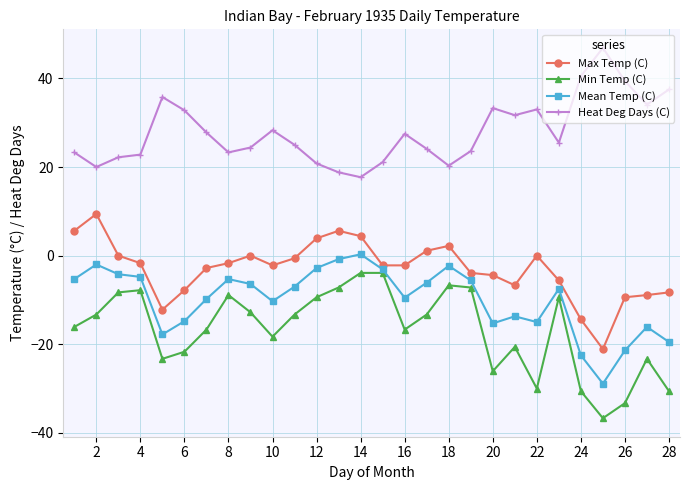

What is the difference between the maximum and minimum values in the Max Temp (C) series?

30.5